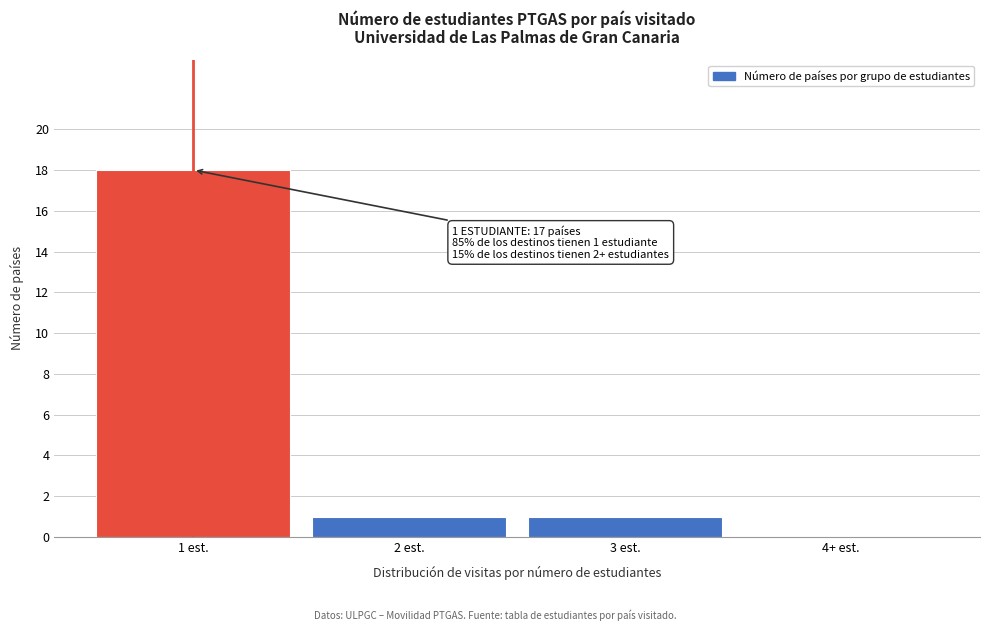

Reading left to right, what are all the values shown in this chart?

1 est.=18	2 est.=1	3 est.=1	4+ est.=0